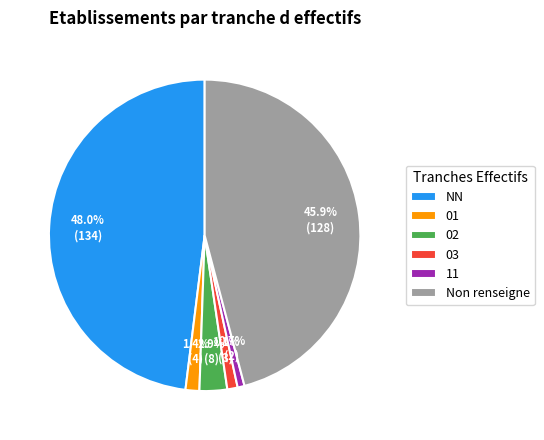

Which has a higher value, Non renseigne or 11?

Non renseigne